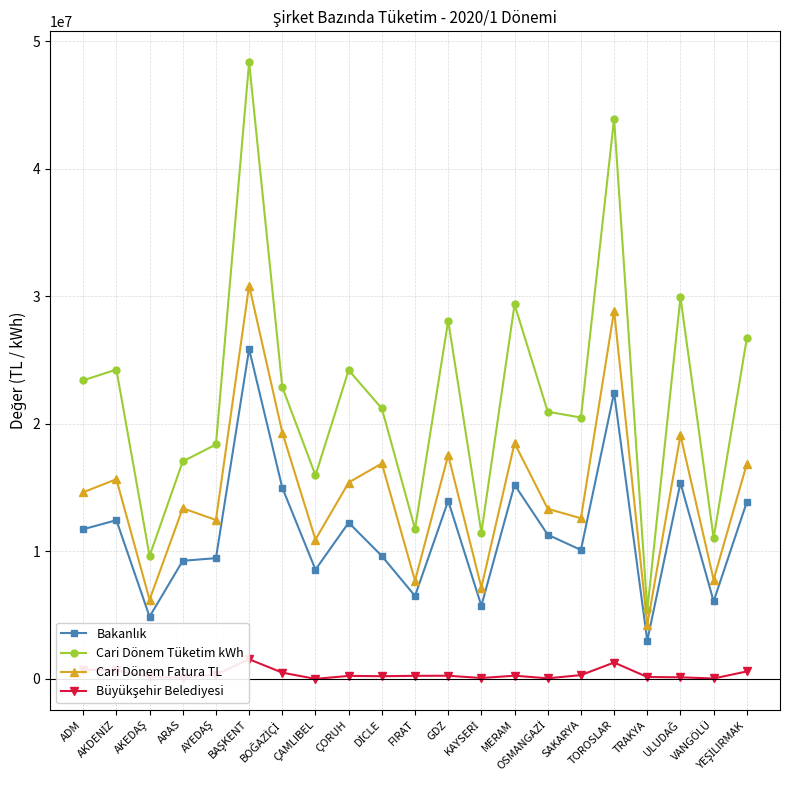

What is the difference between the second highest and minimum values in the Cari Dönem Fatura TL series?

24638408.9